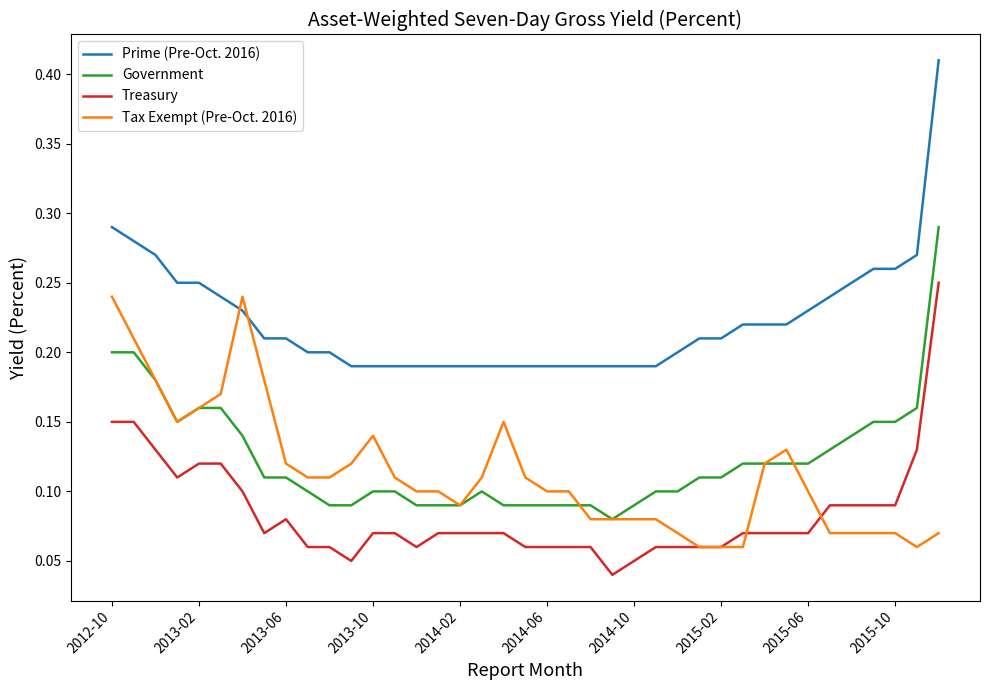

True or false: Government and Treasury intersect in this chart.

False